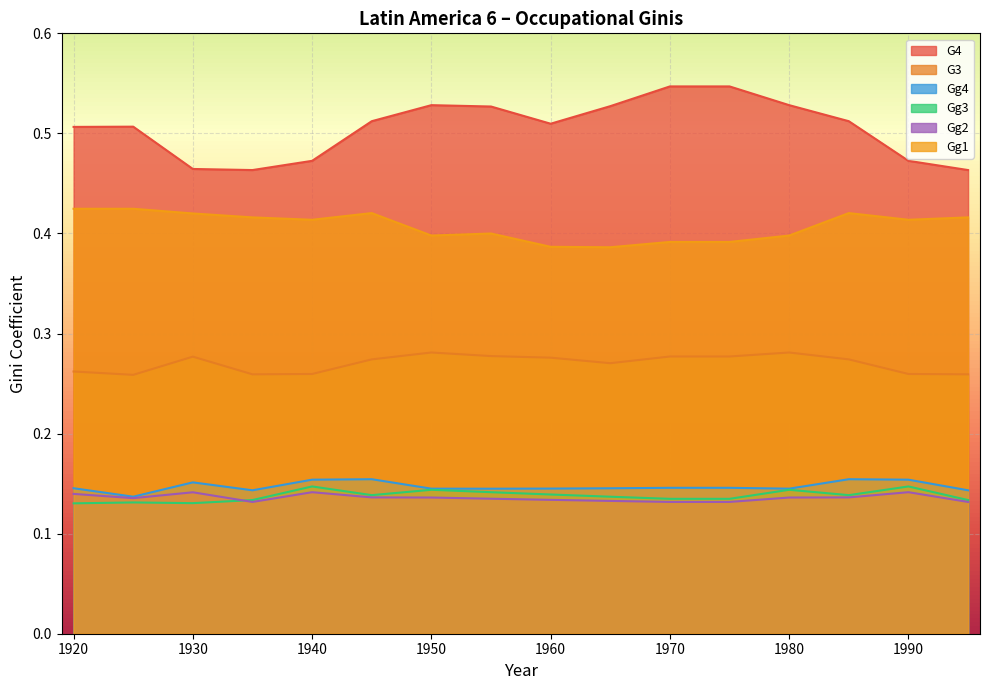

Reading right to left, what are all the values shown in this chart?

G4: 0.5	0.5	0.5	0.5	0.5	0.5	0.5	0.5	0.5	0.5	0.5	0.5	0.5	0.5	0.5	0.5
G3: 0.3	0.3	0.3	0.3	0.3	0.3	0.3	0.3	0.3	0.3	0.3	0.3	0.3	0.3	0.3	0.3
Gg4: 0.1	0.2	0.2	0.1	0.1	0.1	0.1	0.1	0.1	0.1	0.2	0.2	0.1	0.2	0.1	0.1
Gg3: 0.1	0.1	0.1	0.1	0.1	0.1	0.1	0.1	0.1	0.1	0.1	0.1	0.1	0.1	0.1	0.1
Gg2: 0.1	0.1	0.1	0.1	0.1	0.1	0.1	0.1	0.1	0.1	0.1	0.1	0.1	0.1	0.1	0.1
Gg1: 0.4	0.4	0.4	0.4	0.4	0.4	0.4	0.4	0.4	0.4	0.4	0.4	0.4	0.4	0.4	0.4